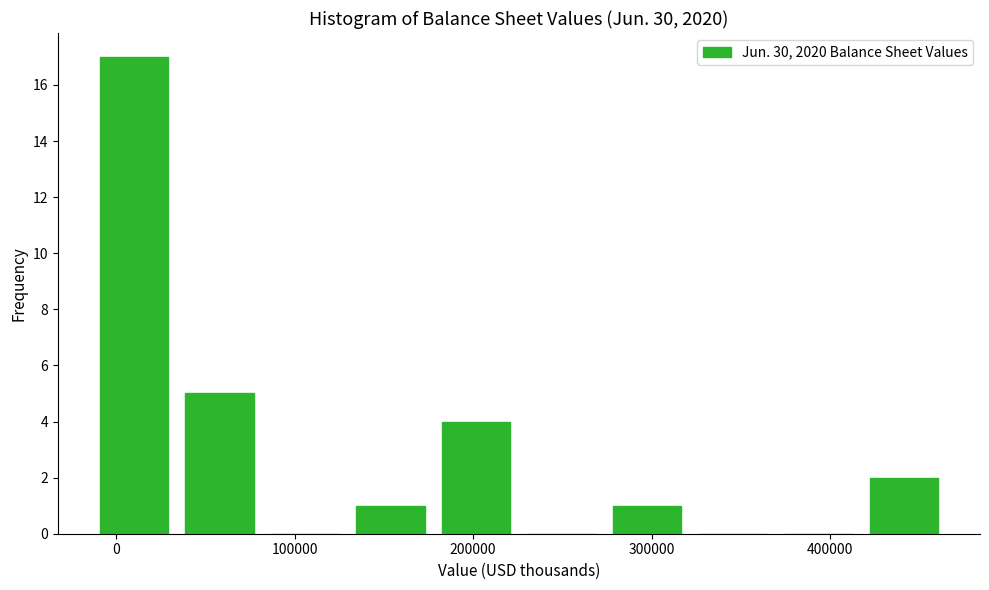

How tall is the bar that spans -10000 to 30000 on the x-axis? Neither the bar edges nor the heights are printed on the chart, so give them approximately, as read against the axes.

17